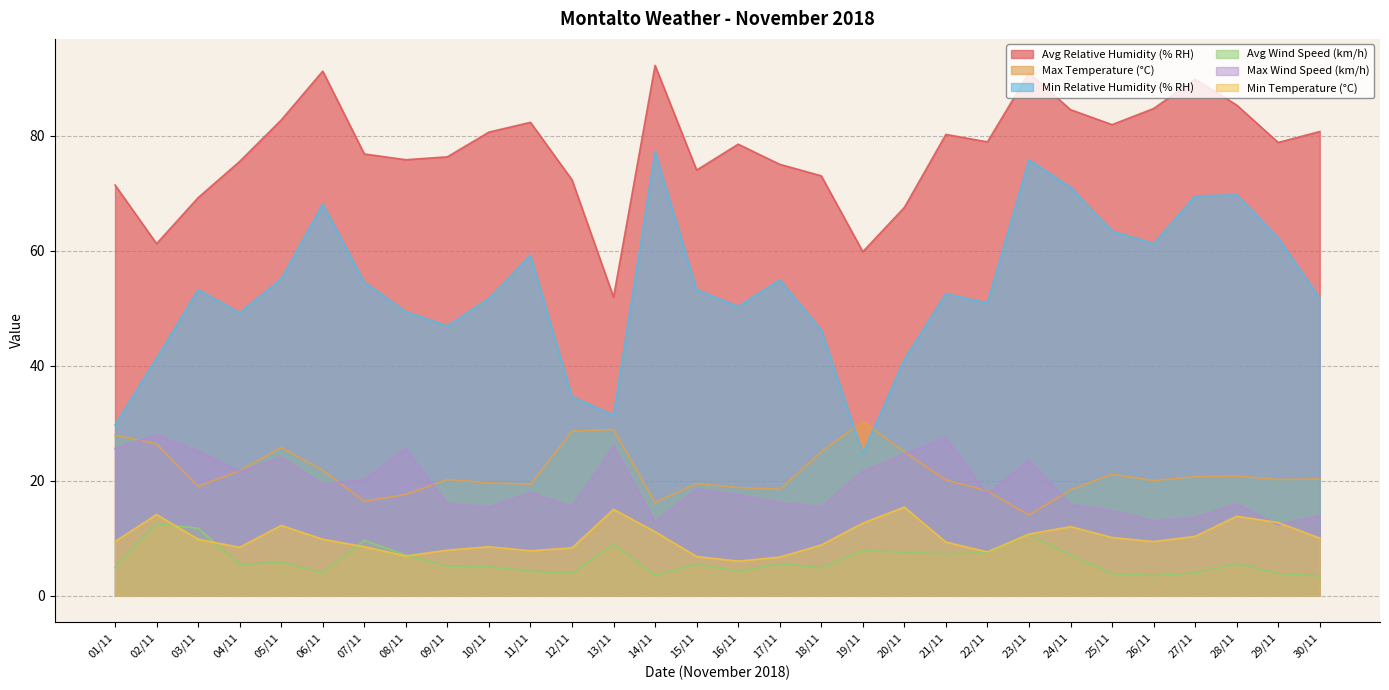

True or false: Avg Relative Humidity (% RH) and Max Temperature (°C) cross at least once.

False